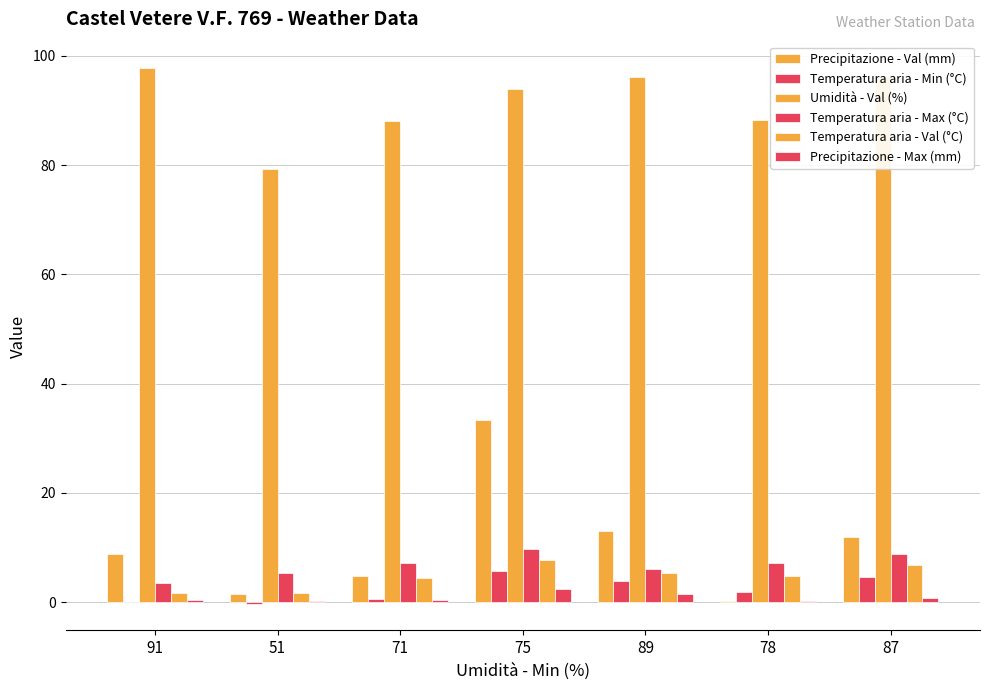

Read the Temperatura aria - Val (°C) value at 91.

1.6